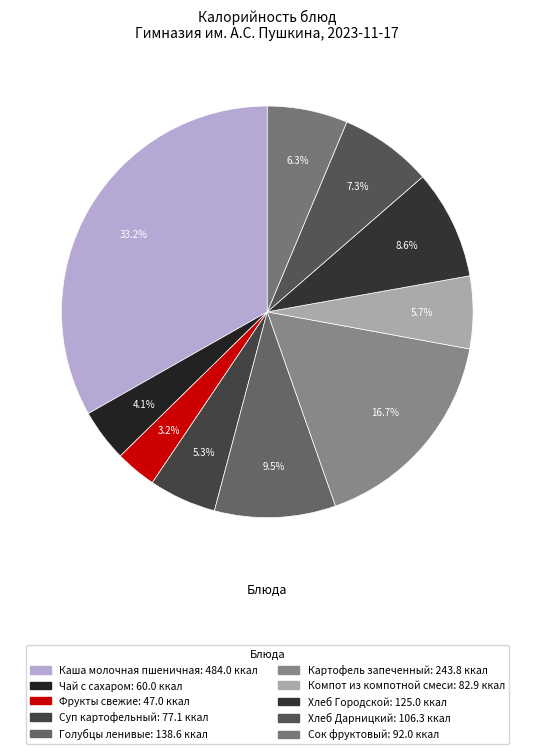

Which slice is the largest?

Каша молочная пшеничная